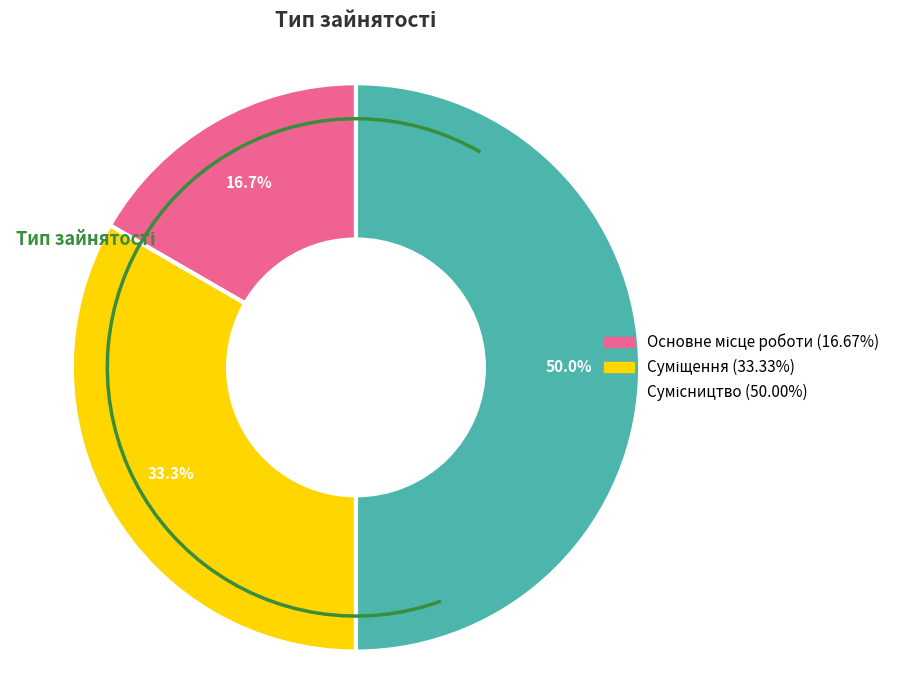

Does Суміщення represent more than half of the total?

No